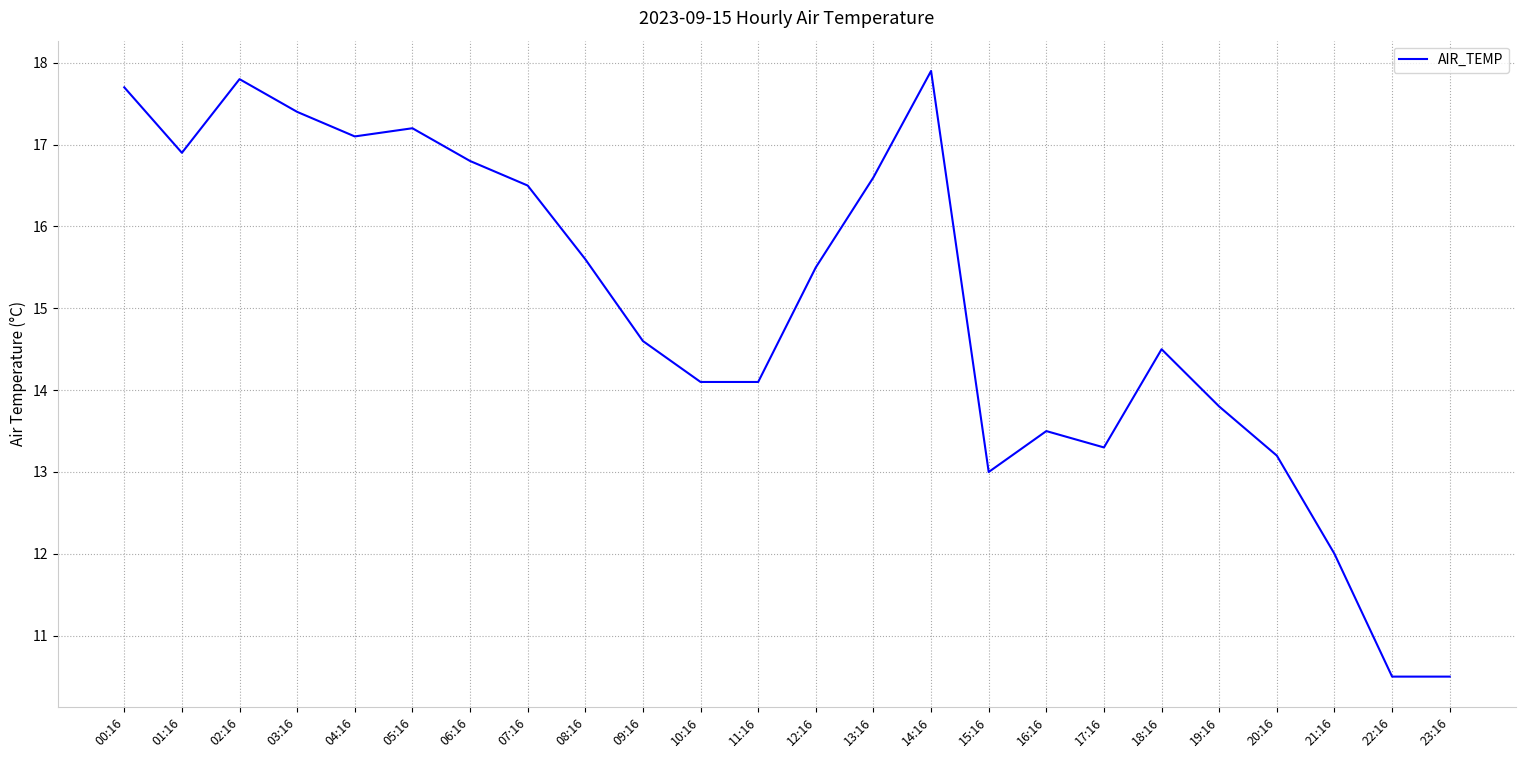

Is this an area chart (filled region under the line)?

No